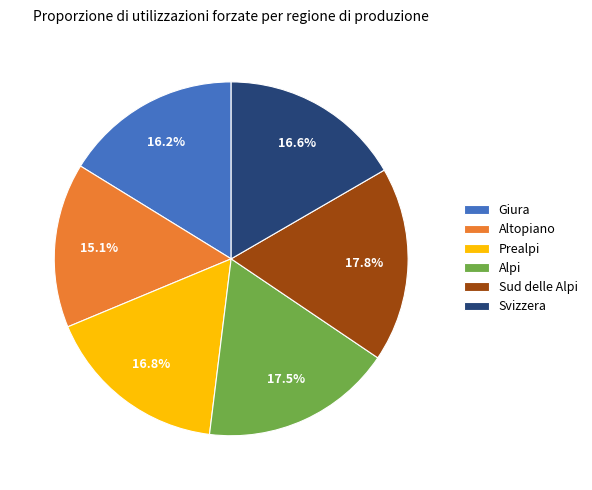

How many slices are in this pie chart?

6